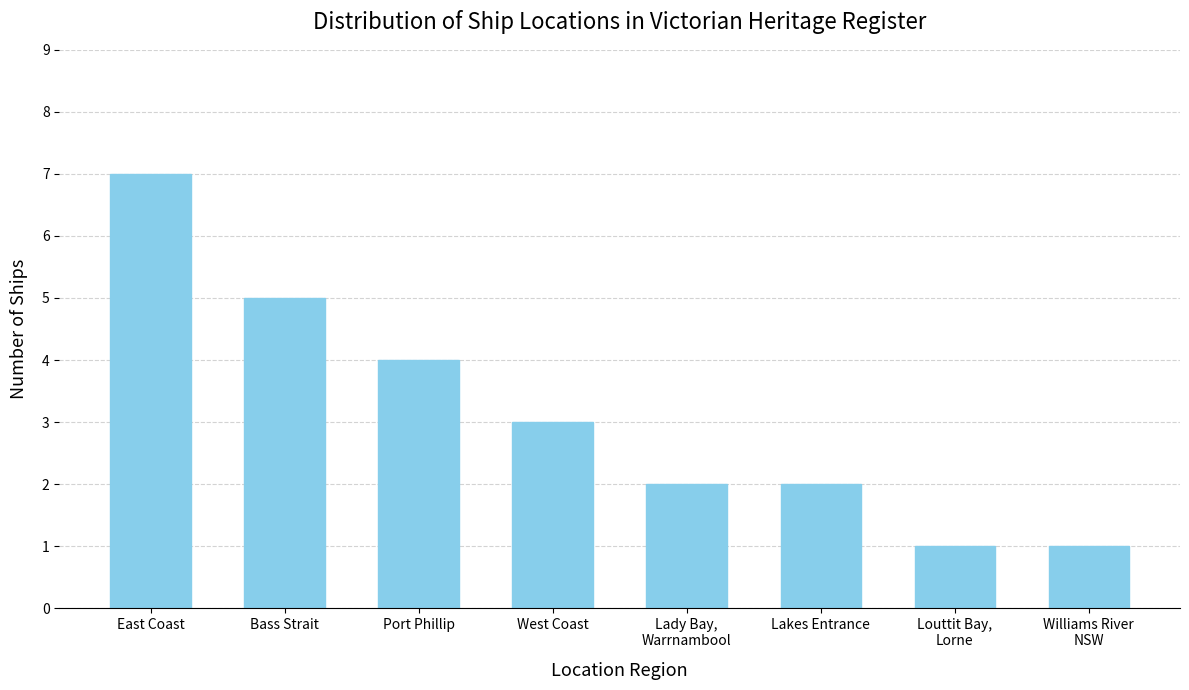

What is the value of the 8th bar from the left?

1